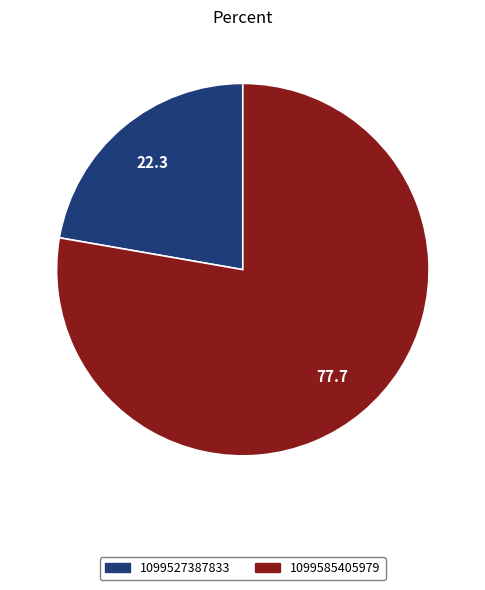

Count the number of slices in the pie.

2